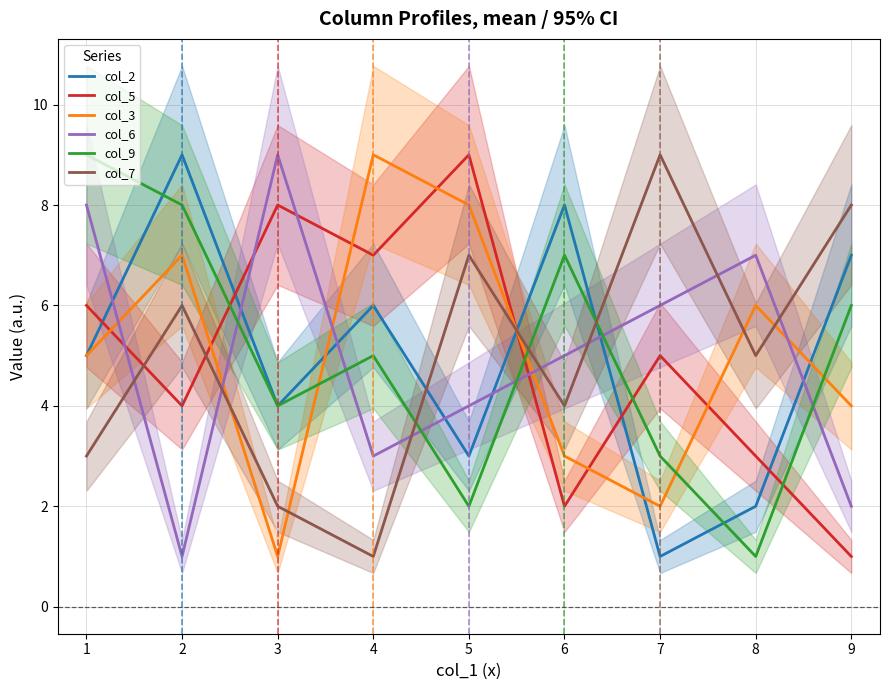

Which series has the largest total across all categories?

col_2